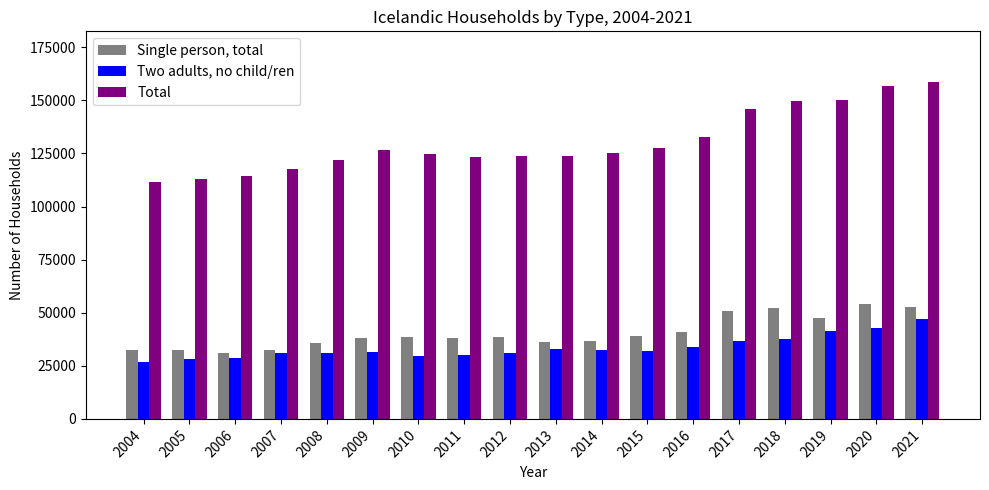

List the series in order of their peak value, highest first.

Total, Single person, total, Two adults, no child/ren